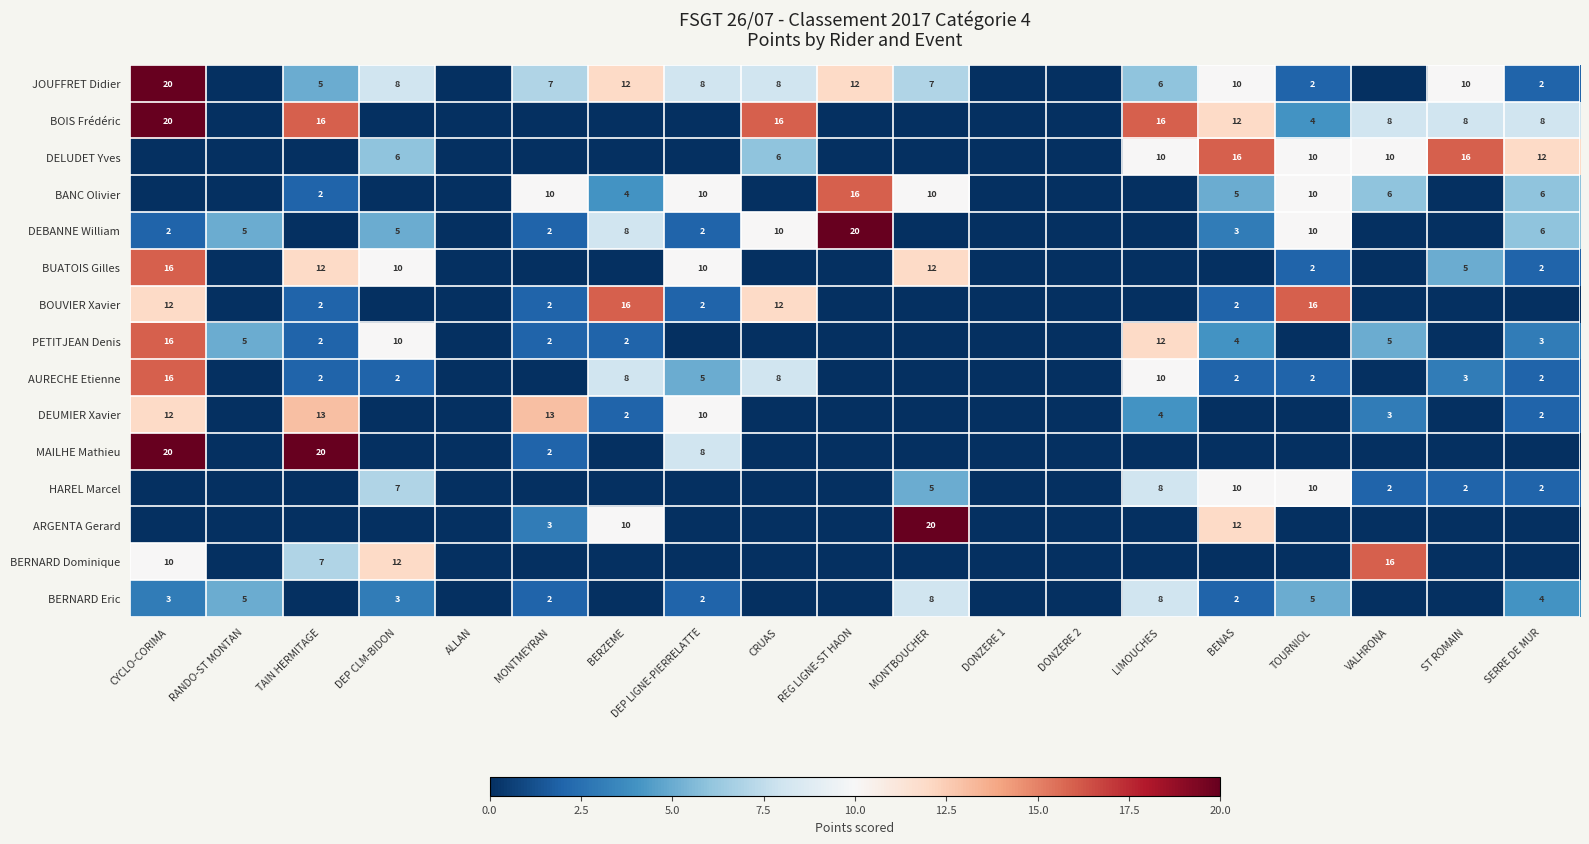

Between DEP LIGNE-PIERRELATTE and BENAS, which is larger?

BENAS